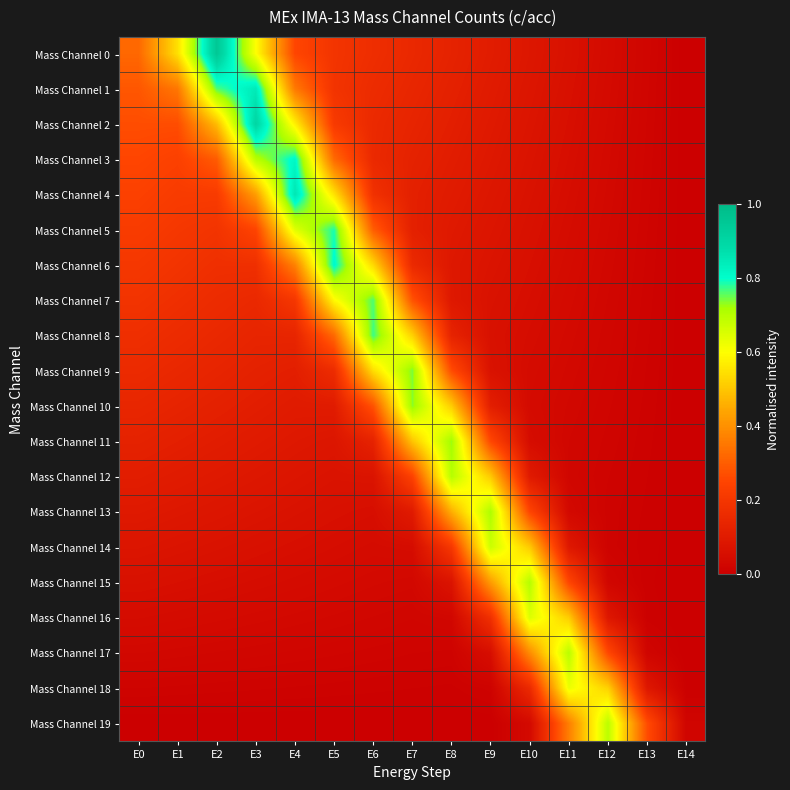

Which has a higher value, E6 or E4?

E4